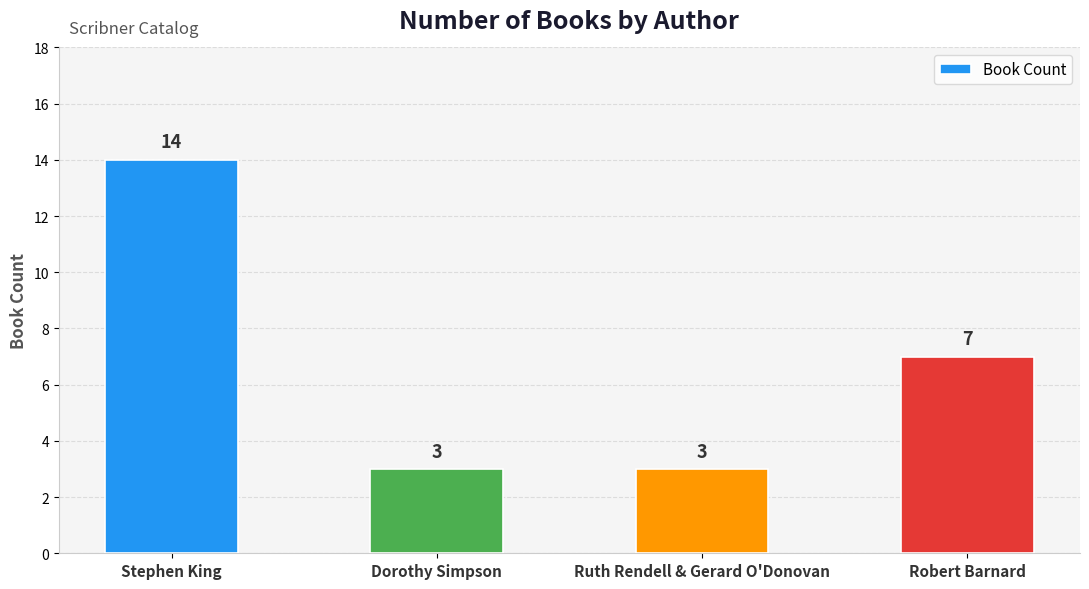

How many bars are there in total?

4